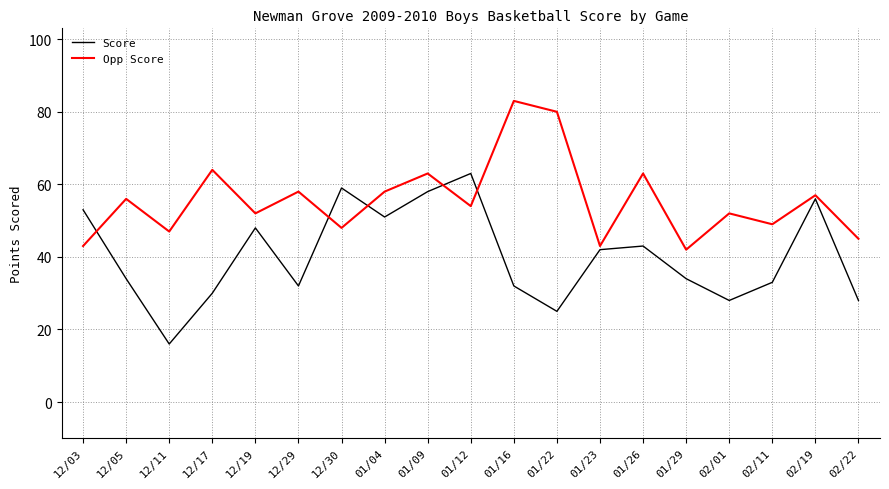

What value does the Opp Score series have at 12/19, to the nearest 10?

50